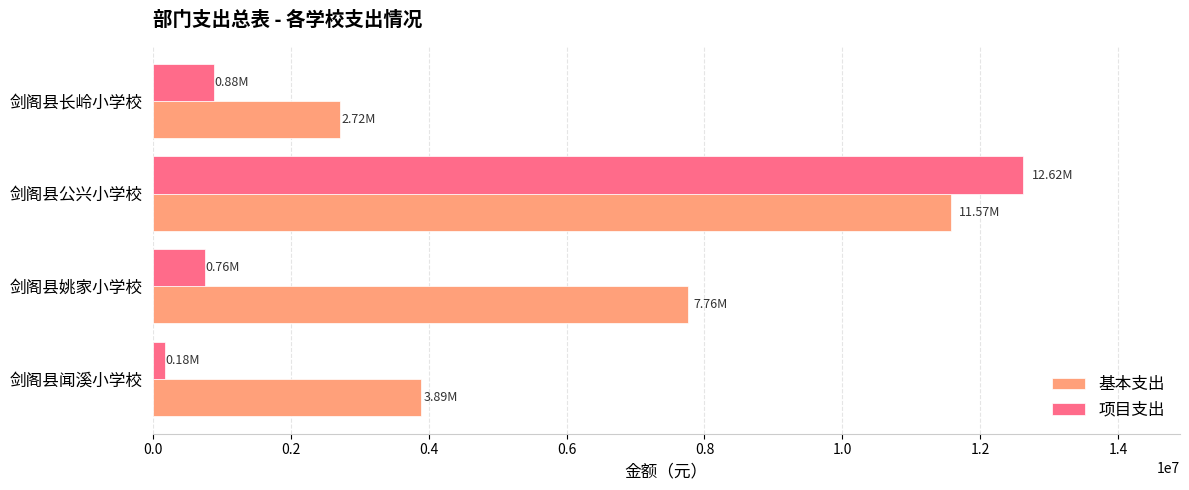

What is the difference between the 基本支出 values at 剑阁县公兴小学校 and 剑阁县姚家小学校?

3805861.9